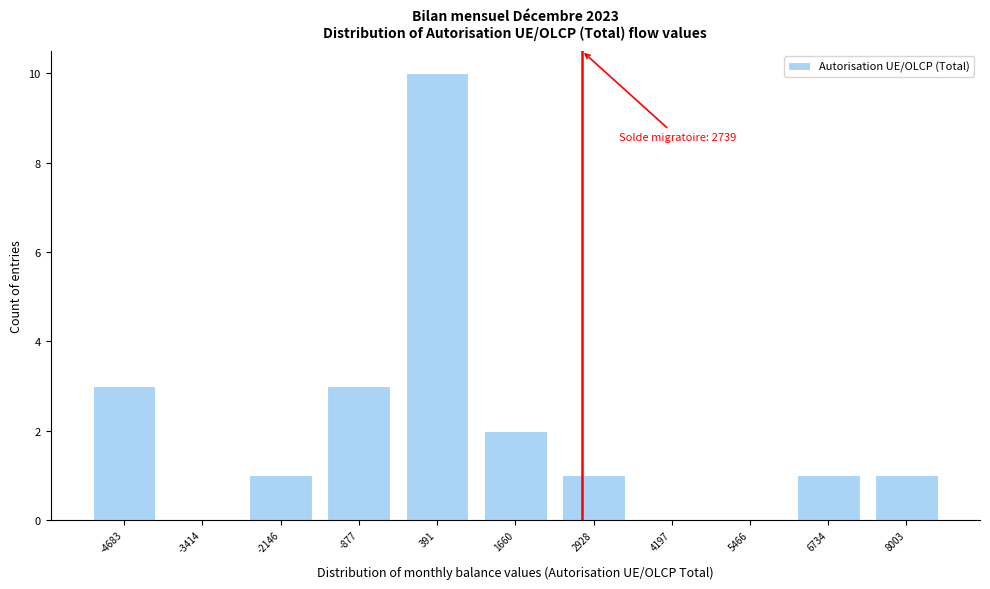

Which range on the x-axis has the tallest bar?

-200 to 1000